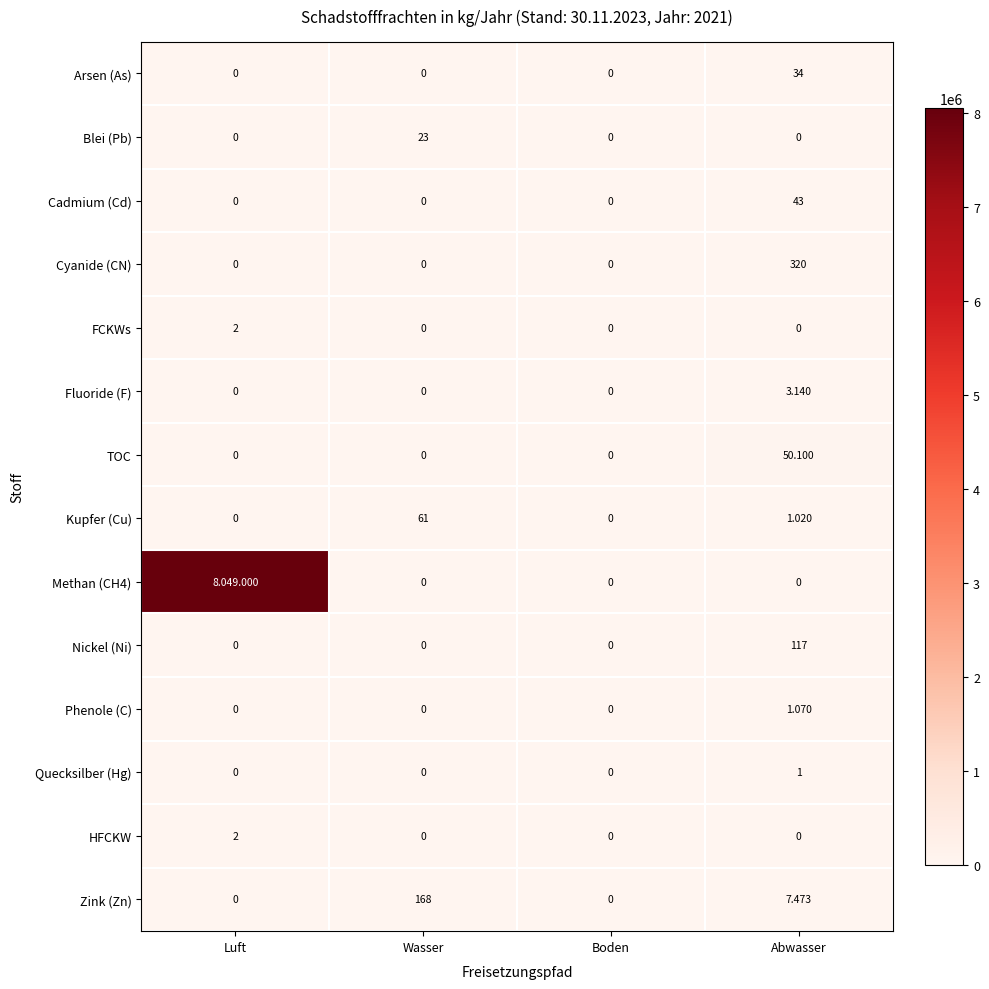

Where does the Kupfer (Cu) series first go above 1?

Wasser